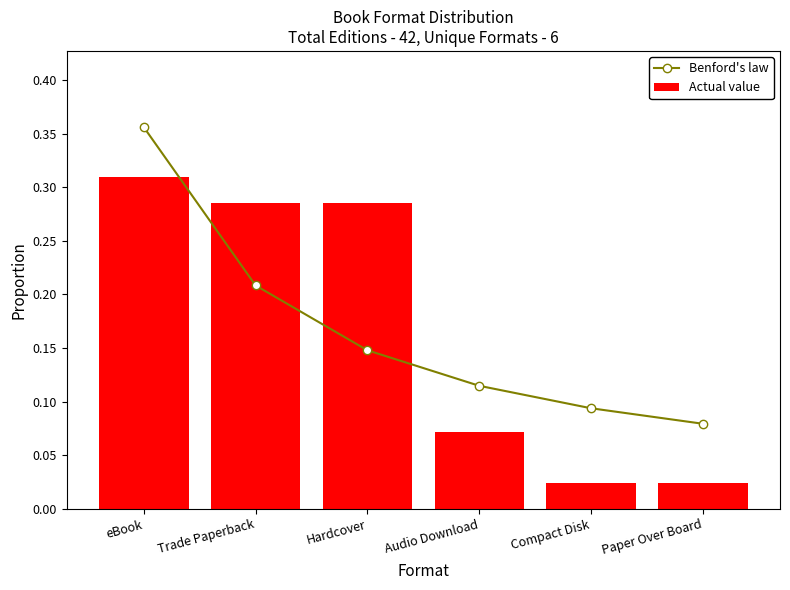

At Audio Download, list the series in order from smallest to largest.

Actual value, Benford's law